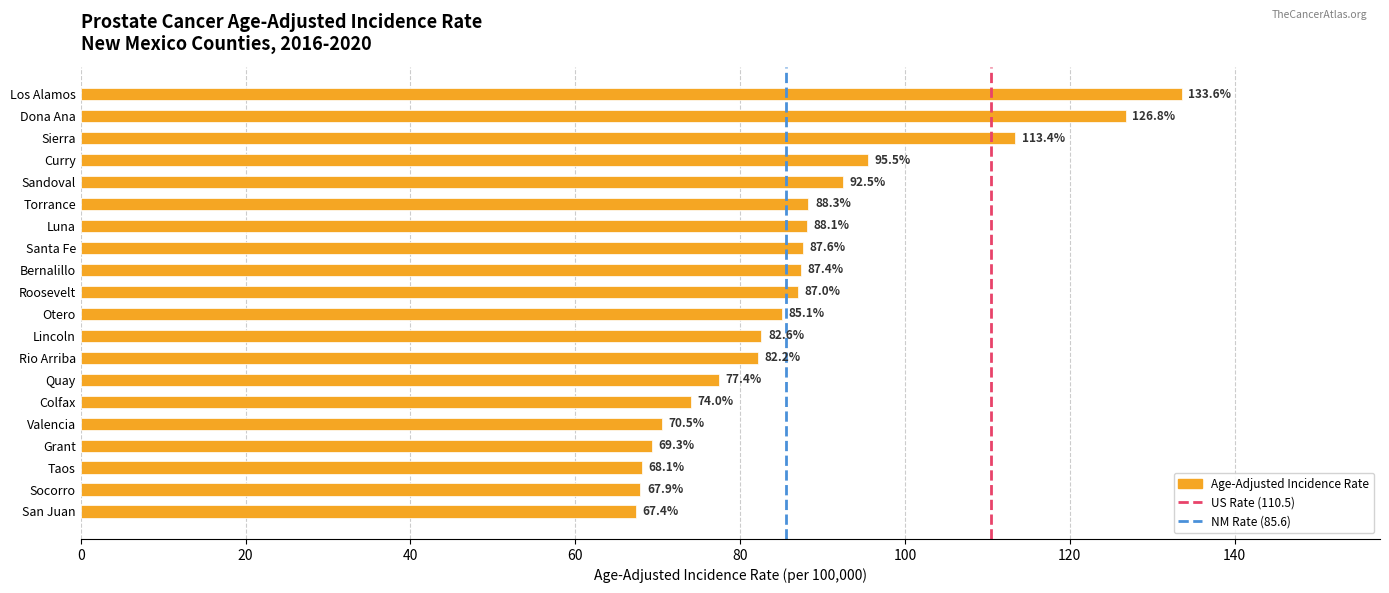

At which label is the value closest to 100?

Curry